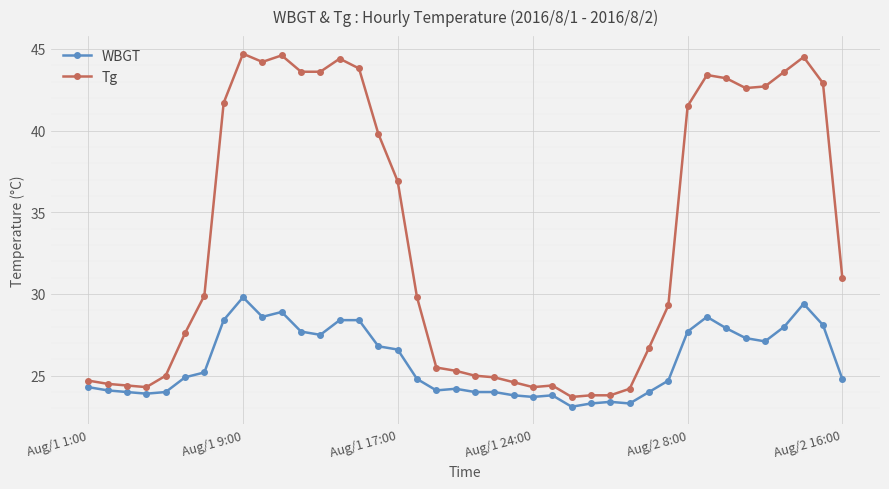

Reading left to right, what are all the values shown in this chart?

WBGT: 24.3	24.1	24.0	23.9	24.0	24.9	25.2	28.4	29.8	28.6	28.9	27.7	27.5	28.4	28.4	26.8	26.6	24.8	24.1	24.2	24.0	24.0	23.8	23.7	23.8	23.1	23.3	23.4	23.3	24.0	24.7	27.7	28.6	27.9	27.3	27.1	28.0	29.4	28.1	24.8
Tg: 24.7	24.5	24.4	24.3	25.0	27.6	29.9	41.7	44.7	44.2	44.6	43.6	43.6	44.4	43.8	39.8	36.9	29.8	25.5	25.3	25.0	24.9	24.6	24.3	24.4	23.7	23.8	23.8	24.2	26.7	29.3	41.5	43.4	43.2	42.6	42.7	43.6	44.5	42.9	31.0